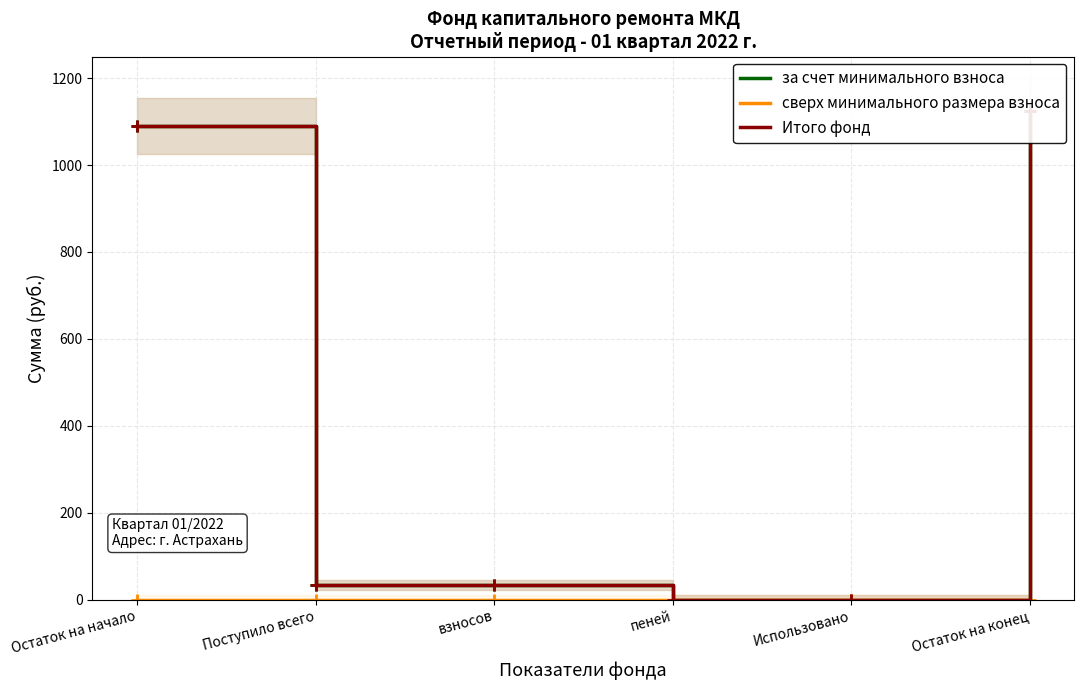

Reading left to right, extract all data points from this chart.

за счет минимального взноса: 1091.0	33.1	33.1	0.0	0.0	1124.1
сверх минимального размера взноса: 0.0	0.0	0.0	0.0	0.0	0.0
Итого фонд: 1091.0	33.1	33.1	0.0	0.0	1124.1